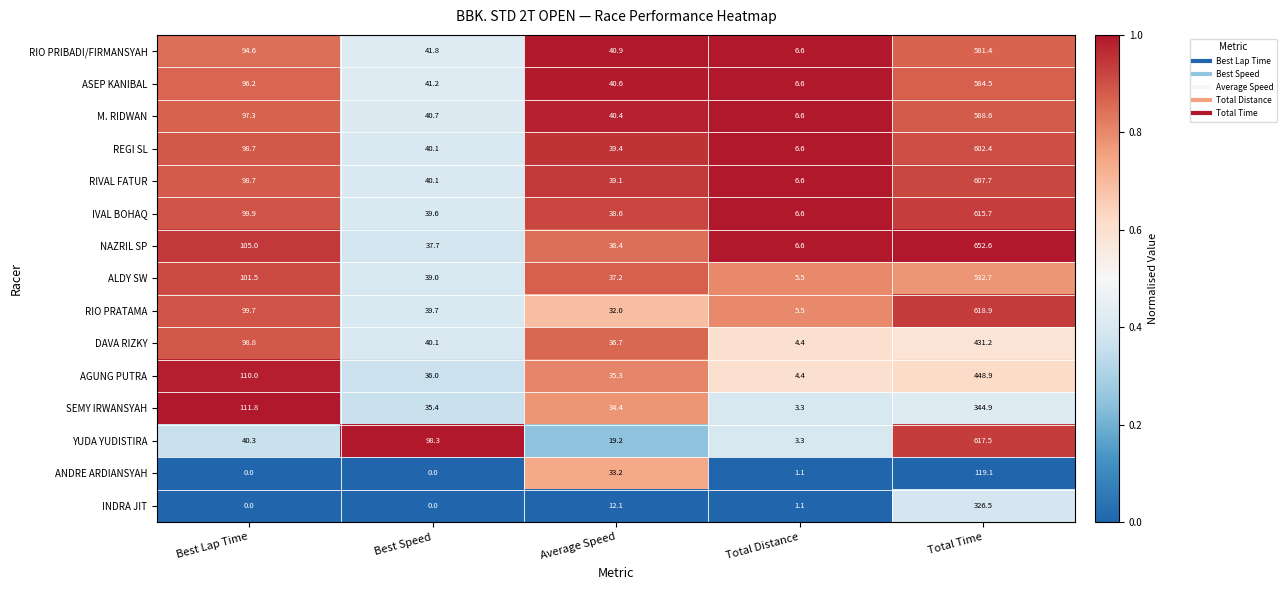

The value of REGI SL at Total Distance is 6.6. True or false?

True